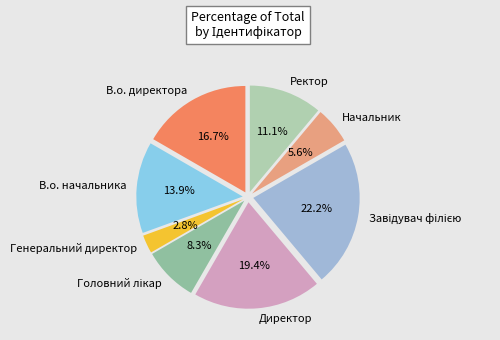

Combined, do Начальник and В.о. директора account for over 50%?

No